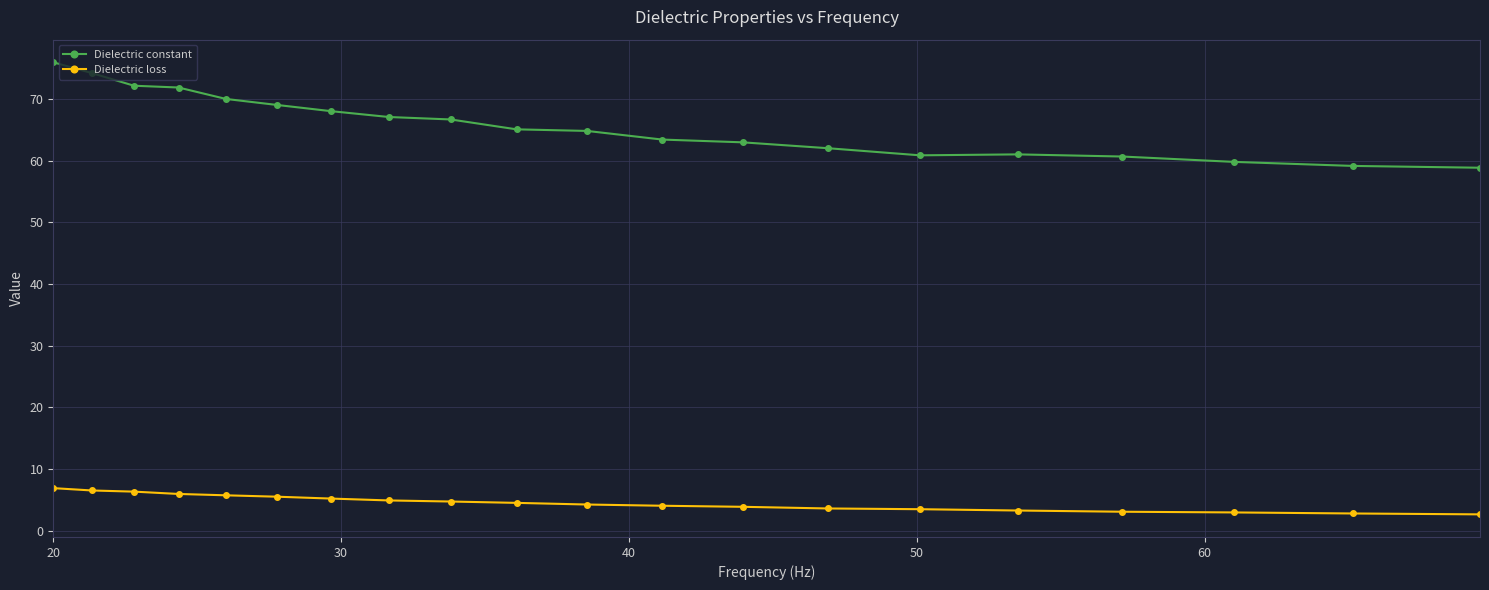

What is the smallest value displayed?

2.6